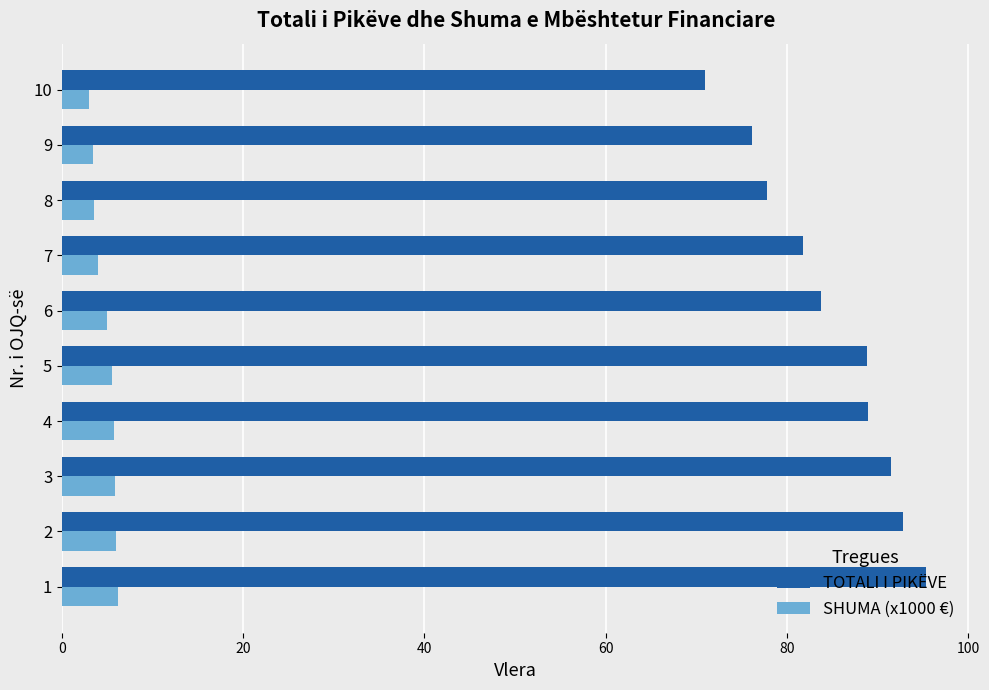

Which series has the widest spread of values?

TOTALI I PIKËVE